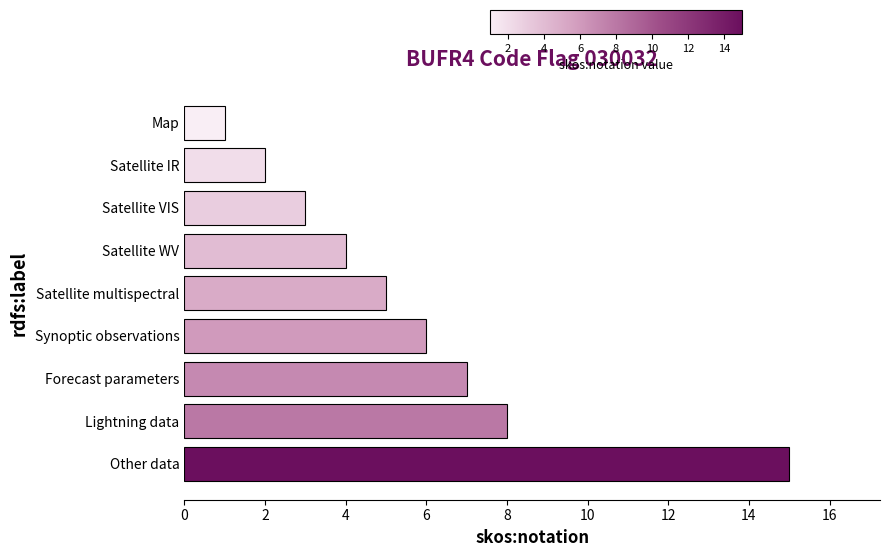

How many data points does each series have?

9